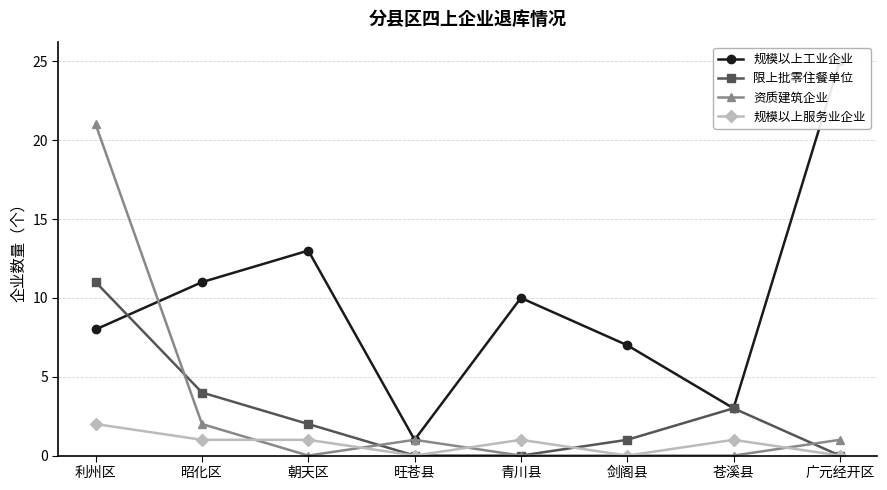

At how many categories does at least one series exceed 18?

2